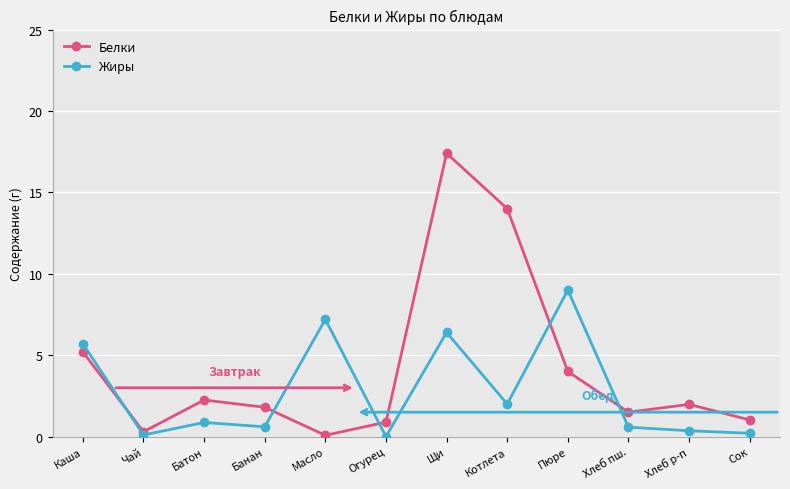

After their last crossing, which series has the higher values: Жиры or Белки?

Белки